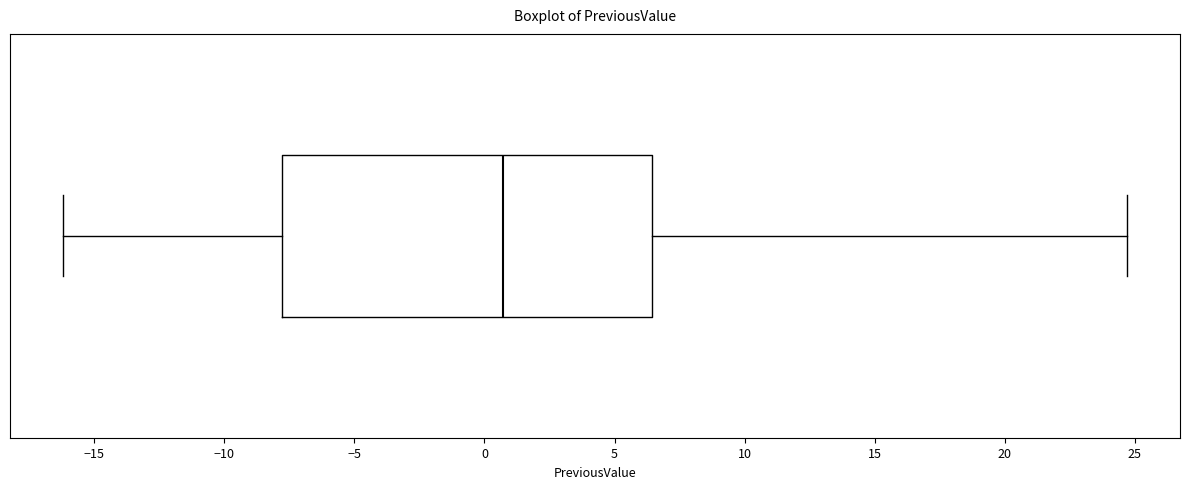

Where does the left whisker of the box end on the x-axis? The values are not printed on the chart, so give them approximately, as read against the axis.

-16.0